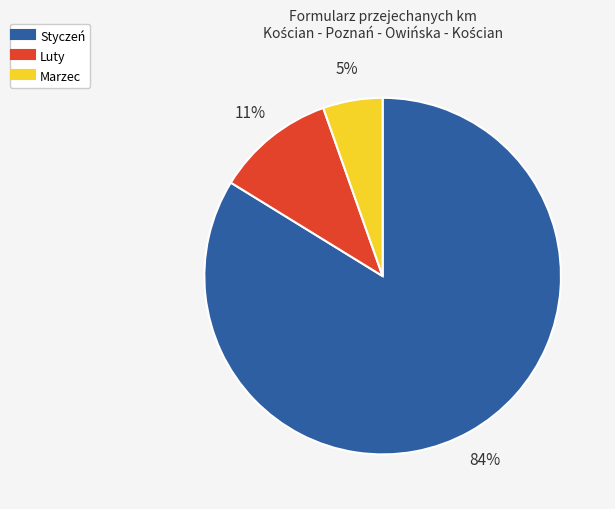

To the nearest percent, what percentage of the pie is Marzec?

5%